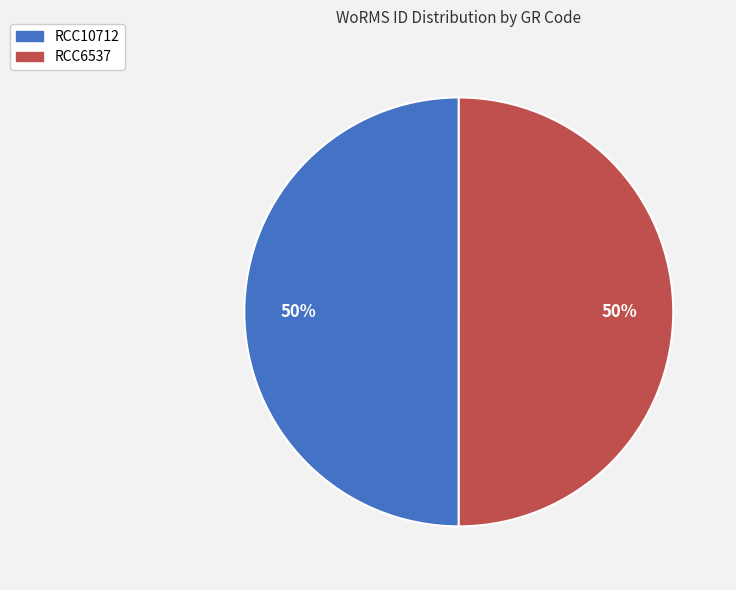

Combined, do RCC10712 and RCC6537 account for over 50%?

Yes